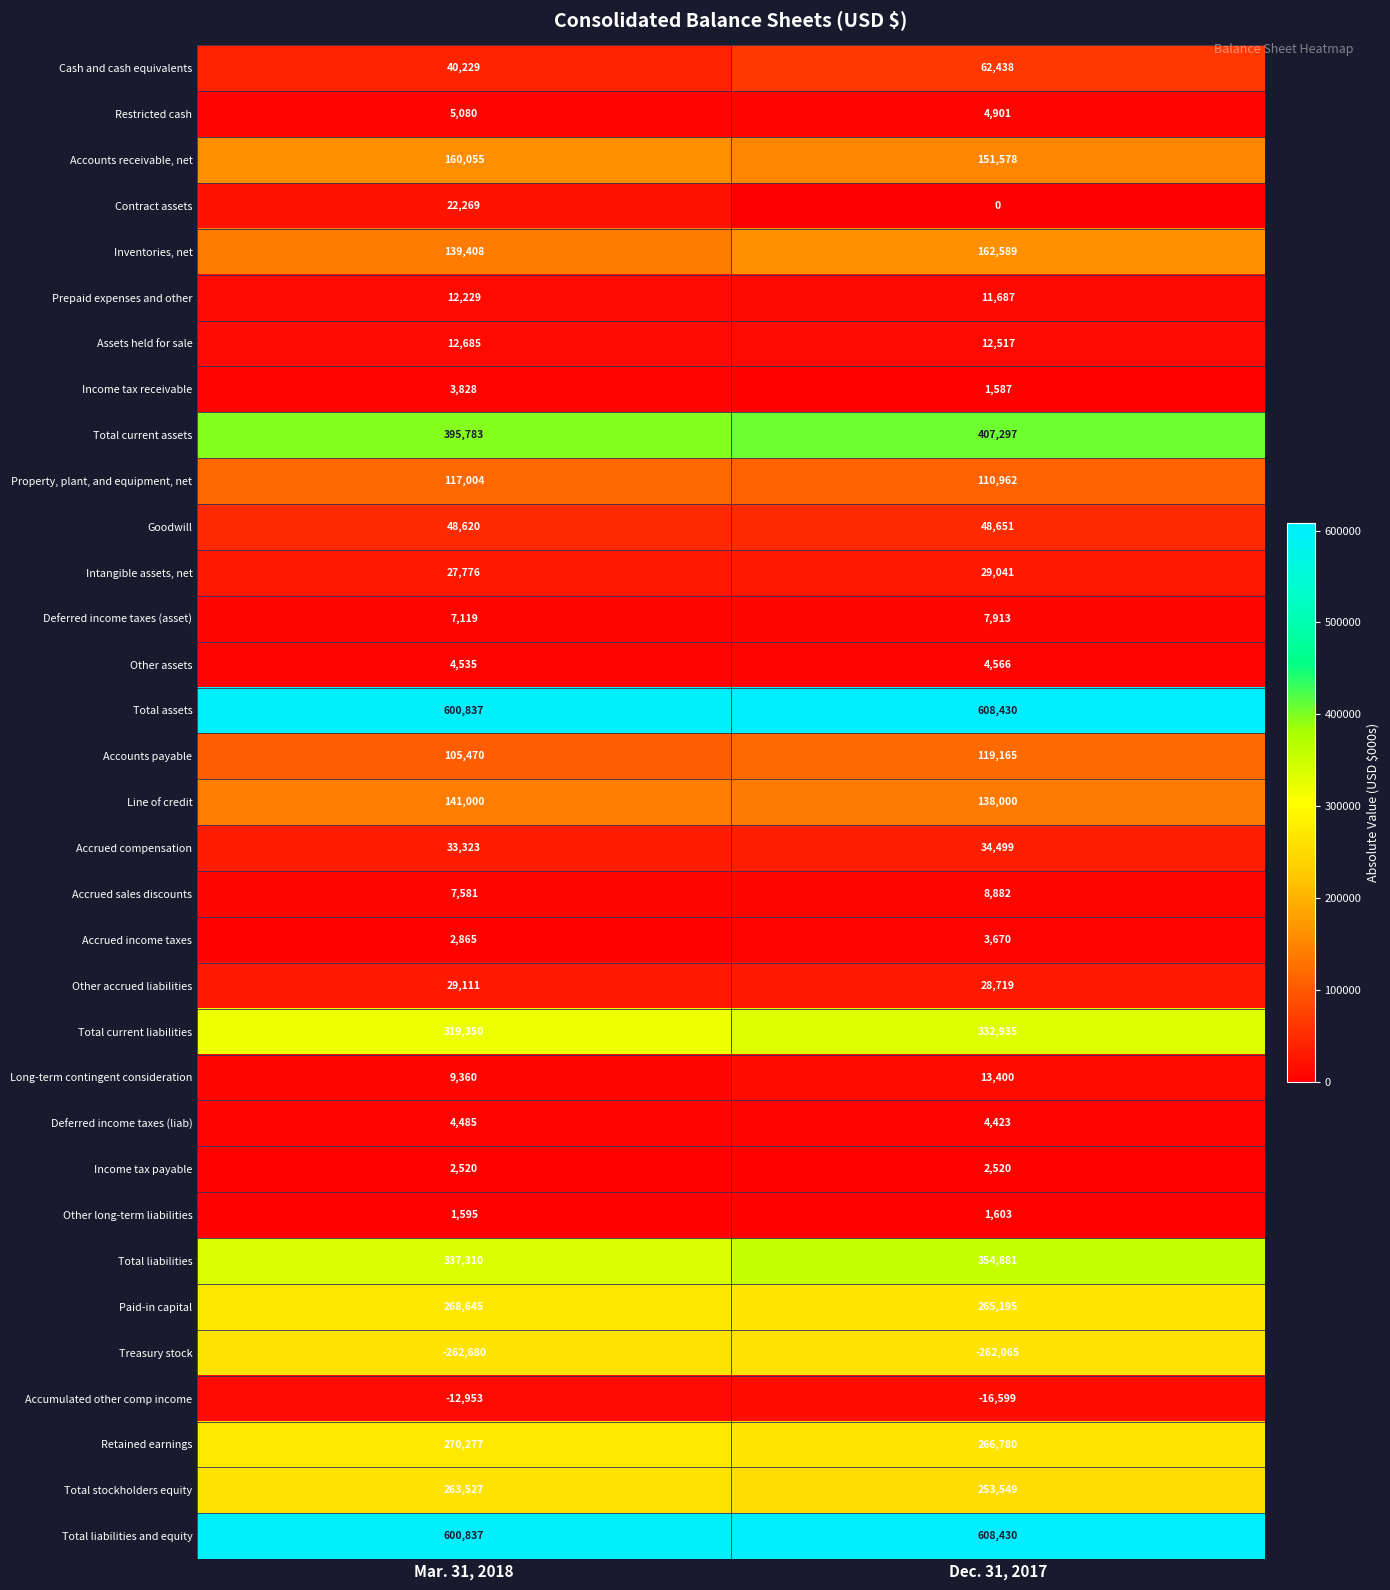

Count the number of categories in the chart.

2